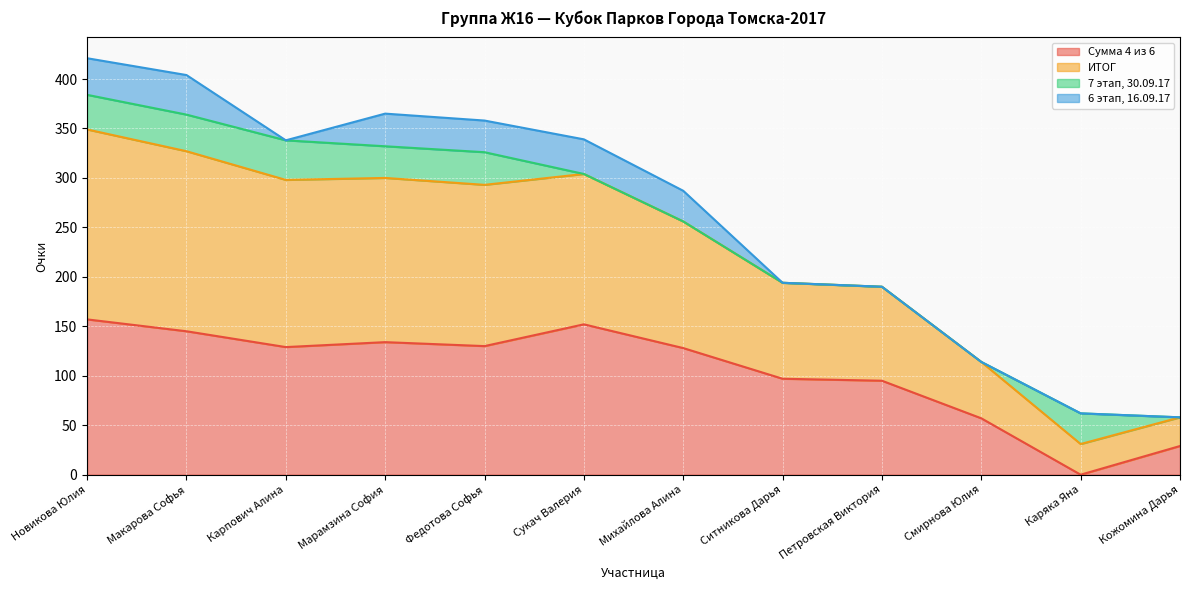

Which series has the widest spread of values?

ИТОГ